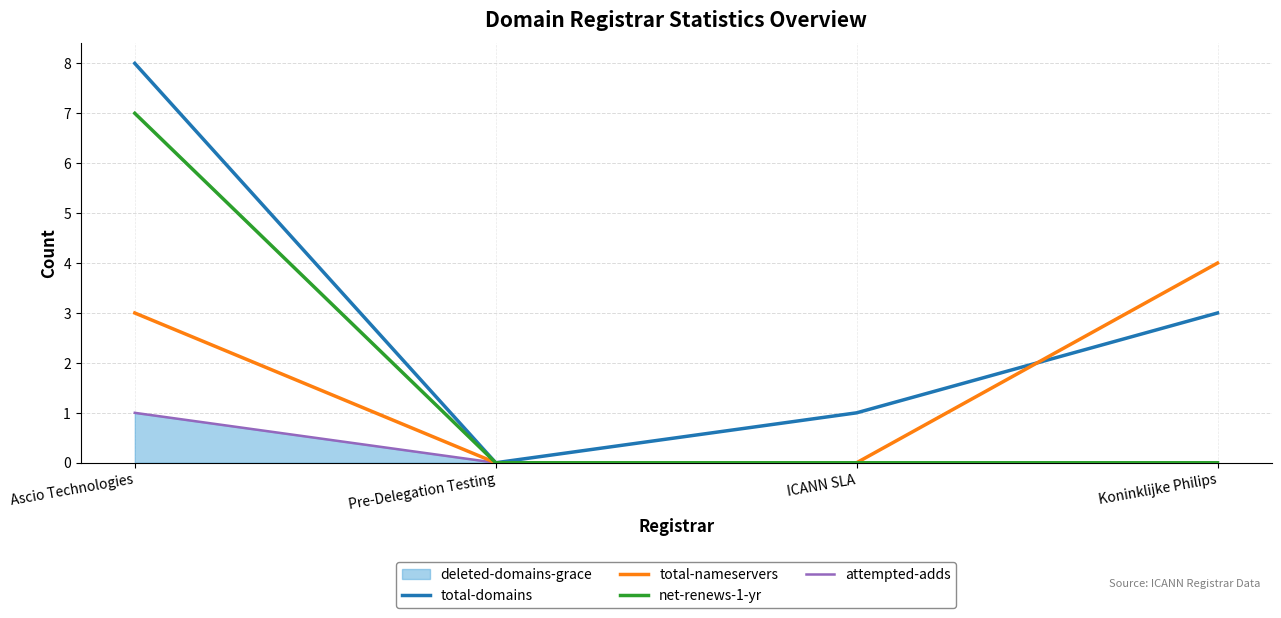

Reading left to right, extract all data points from this chart.

total-domains: Ascio Technologies=8	Pre-Delegation Testing=0	ICANN SLA=1	Koninklijke Philips=3
total-nameservers: Ascio Technologies=3	Pre-Delegation Testing=0	ICANN SLA=0	Koninklijke Philips=4
net-renews-1-yr: Ascio Technologies=7	Pre-Delegation Testing=0	ICANN SLA=0	Koninklijke Philips=0
attempted-adds: Ascio Technologies=1	Pre-Delegation Testing=0	ICANN SLA=0	Koninklijke Philips=0